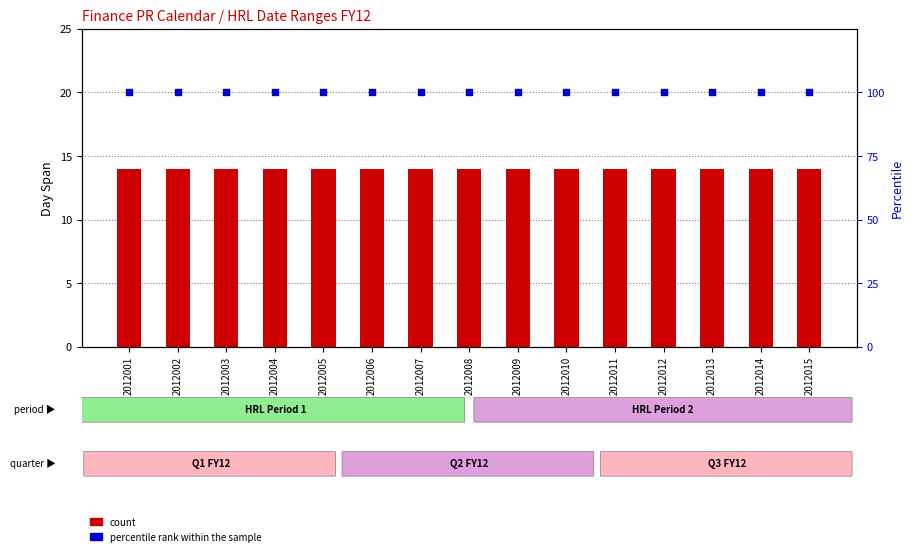

At which category is the sum across all series the highest?

2012001